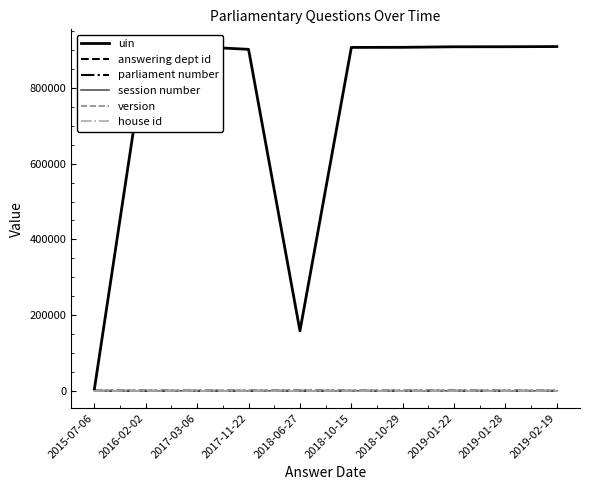

What is the sum of all answering dept id values?

560